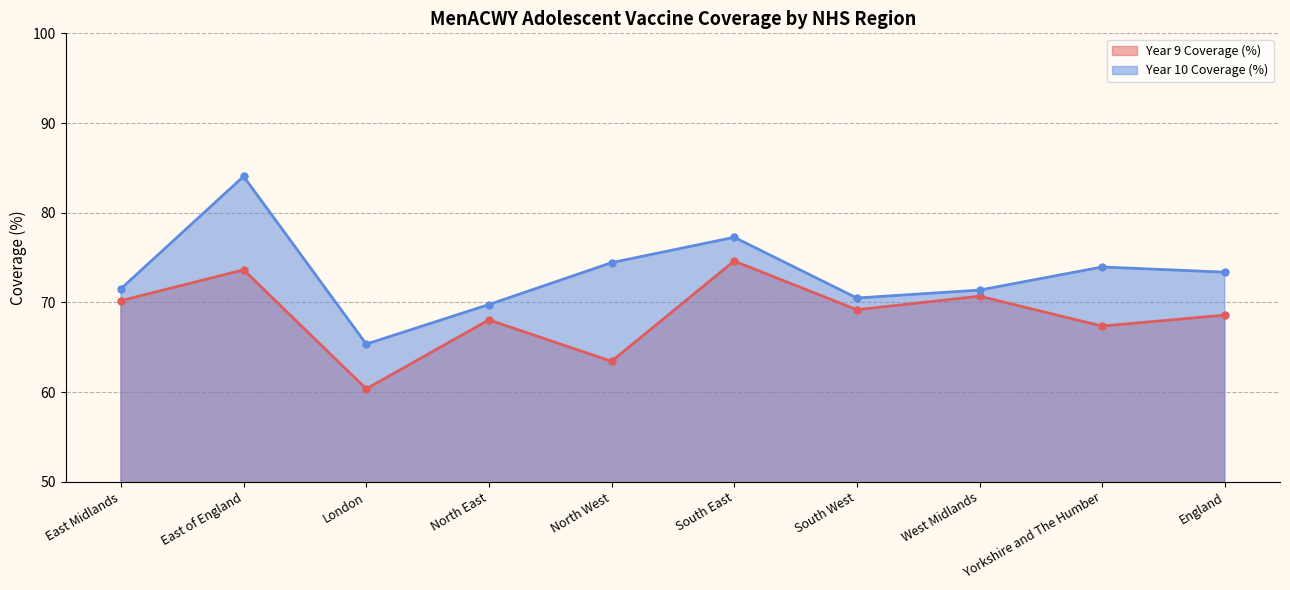

The Year 9 Coverage (%) series shows 63.4 at North West. True or false?

True